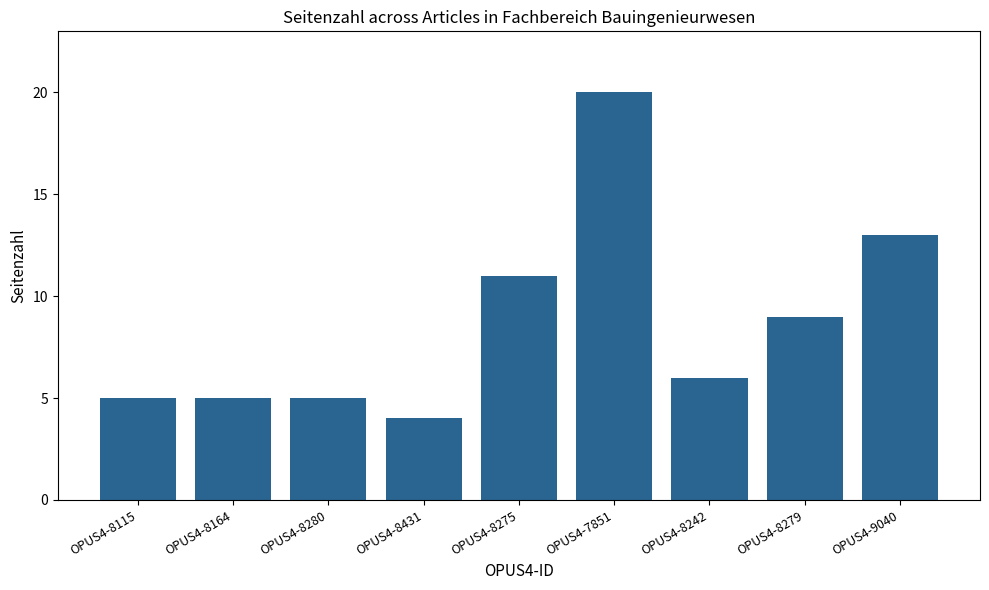

What is the sum of all values?

78